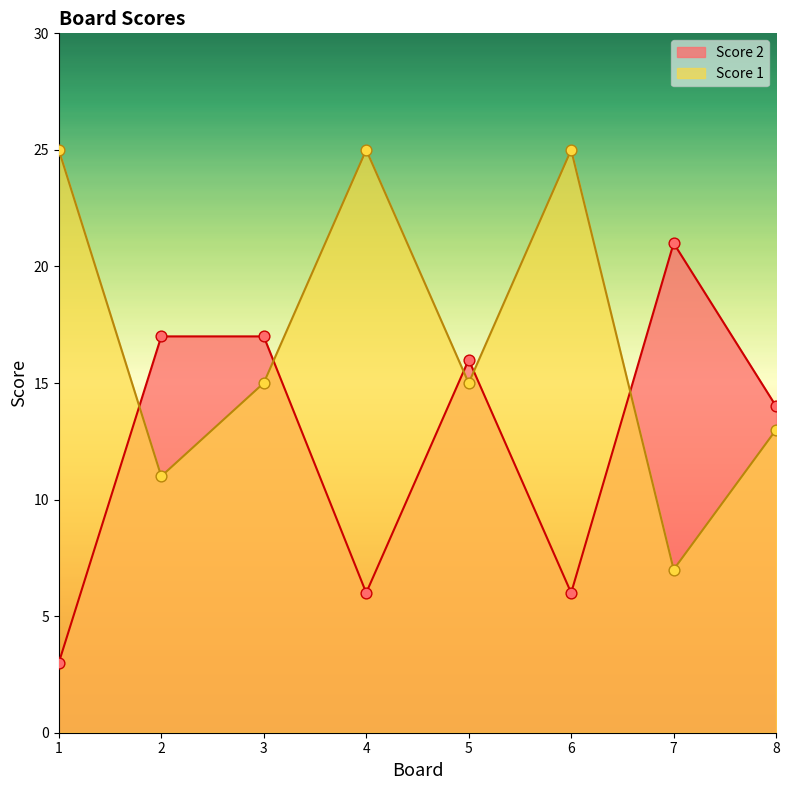

At how many categories does at least one series exceed 16?

6